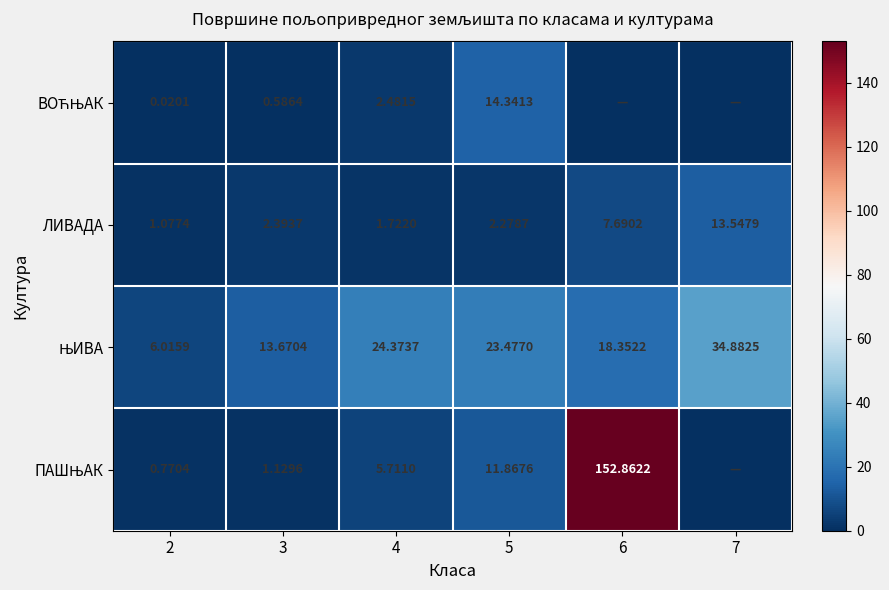

How many values in the ЛИВАДА series are below 2?

2